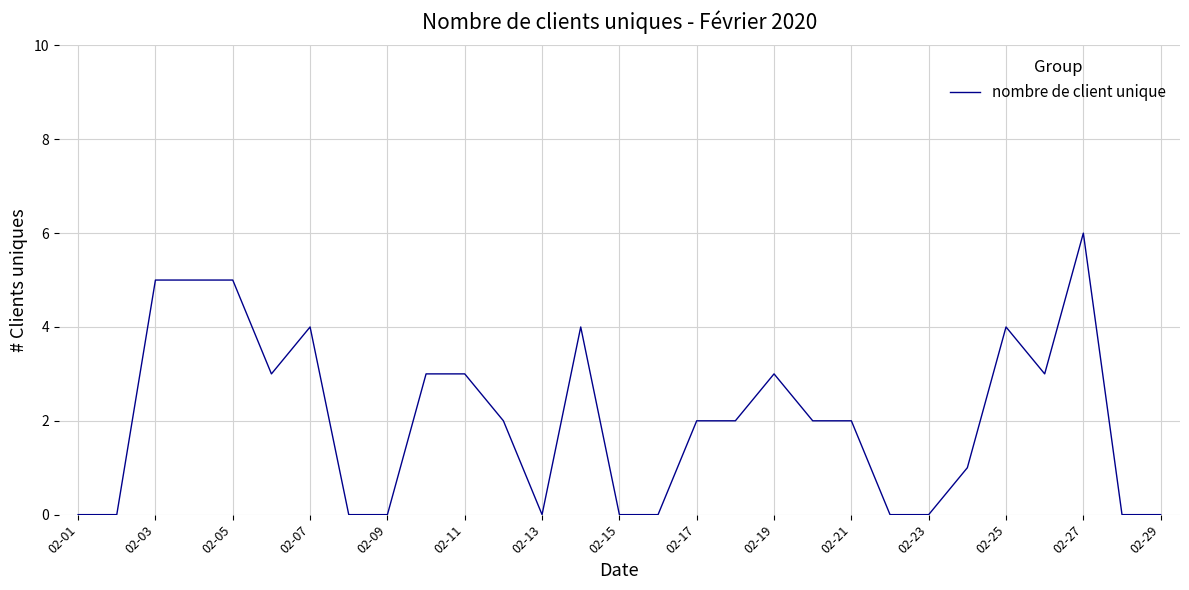

What is the difference between the maximum and minimum values?

6